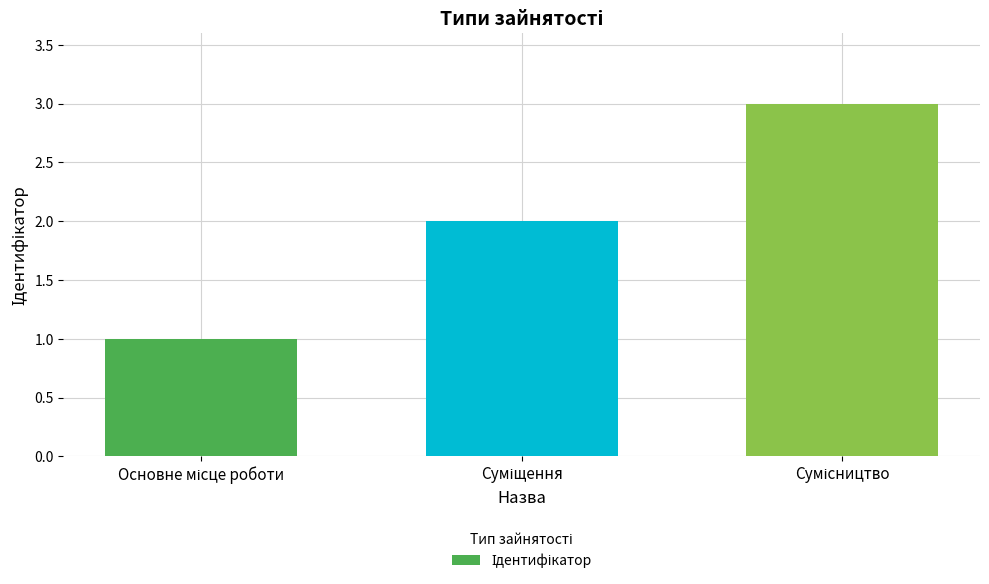

What is the maximum value shown in the chart?

3